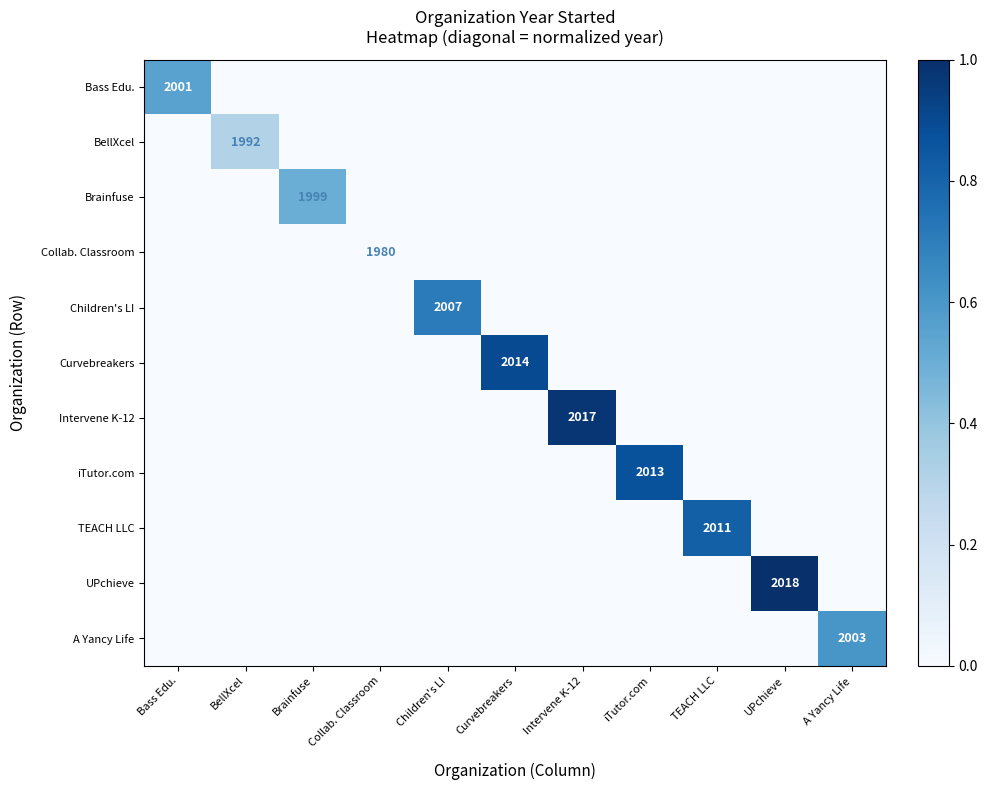

Which category has the highest value across all series?

UPchieve